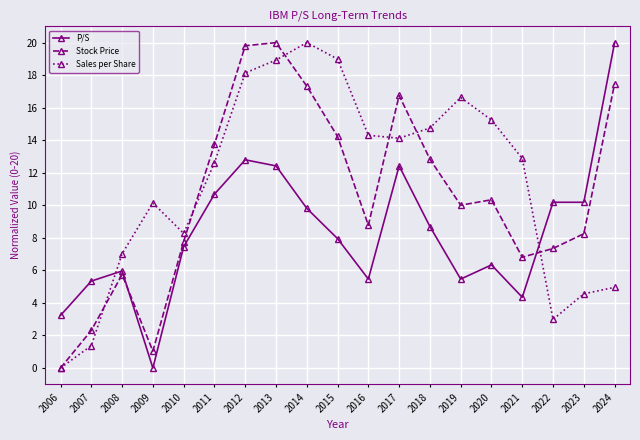

What is the maximum value for Sales per Share?

20.0